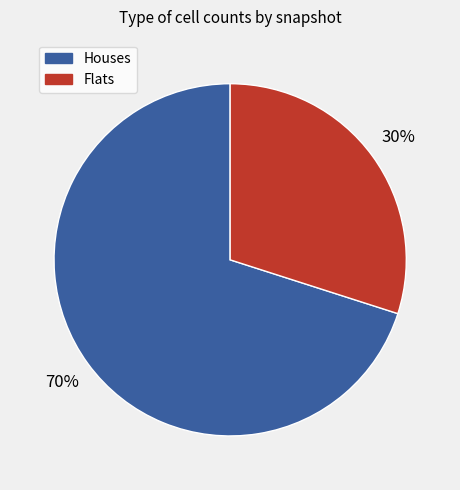

Does any single category account for the majority?

Yes